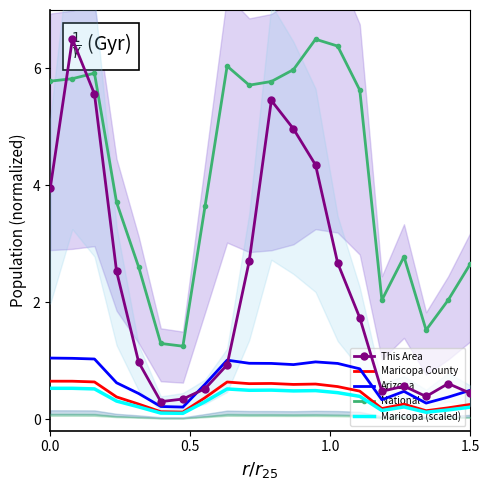

In Arizona, how many points are lower than both neighbors (excluding endpoints)?

4